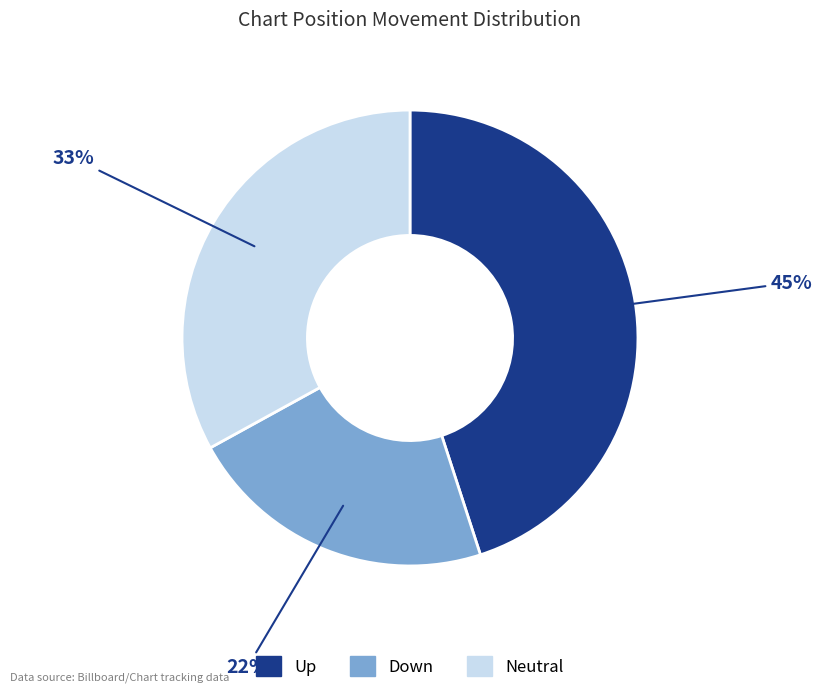

Is there a majority slice in this chart?

No